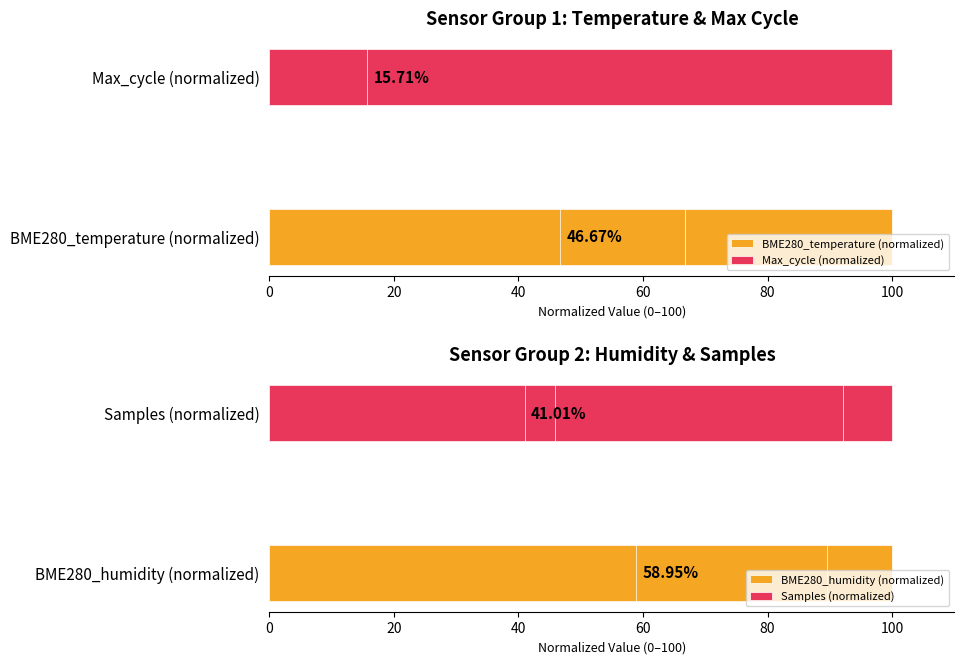

What is the sum of all Samples (normalized) values?

410.1